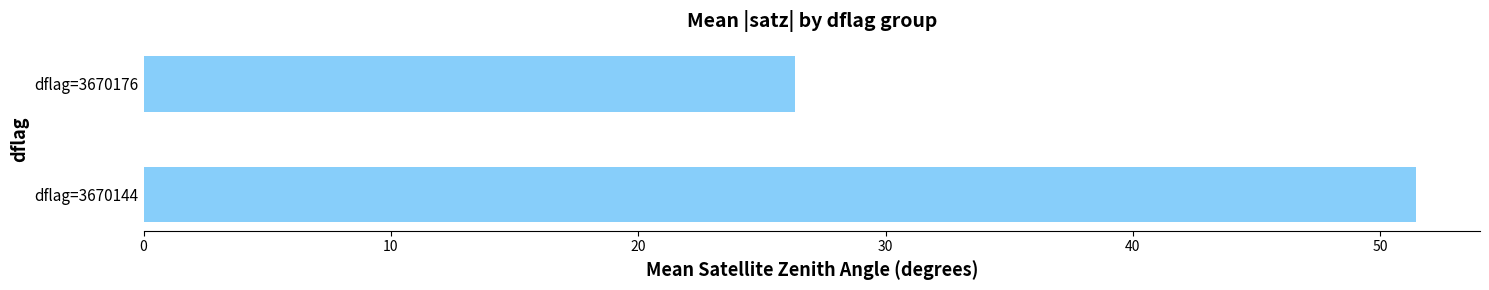

Rank the categories by value from highest to lowest.

dflag=3670144, dflag=3670176